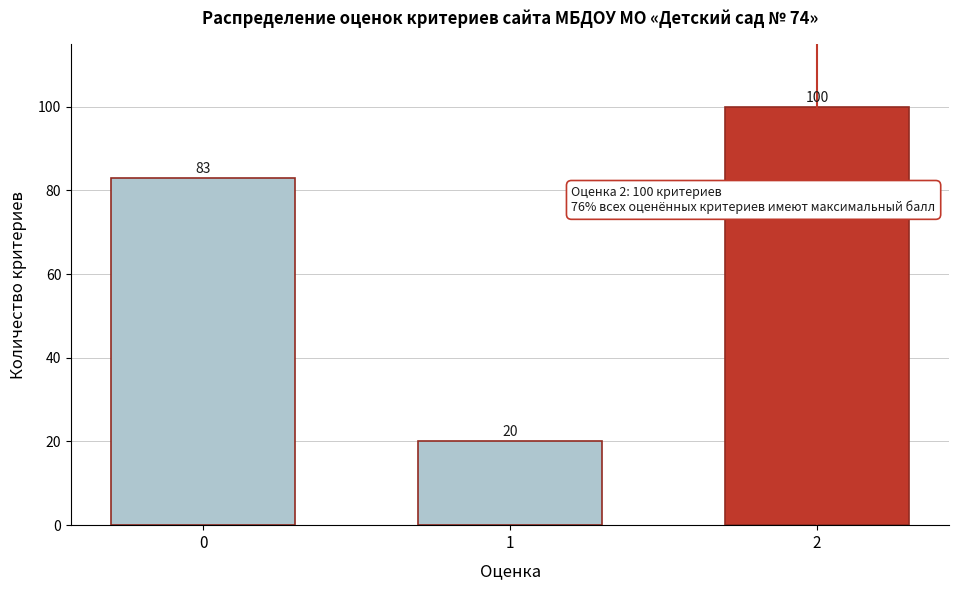

Reading left to right, list all the values displayed in this chart.

0=83	1=20	2=100